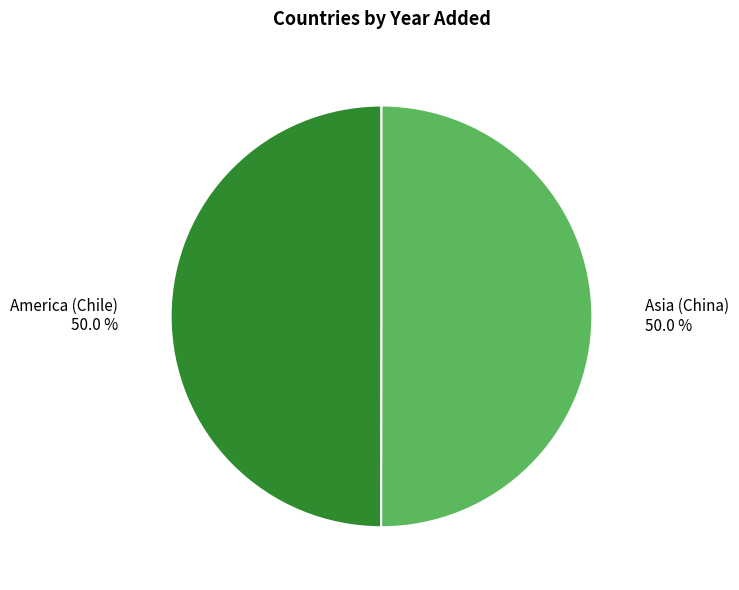

What percentage do Asia (China) and America (Chile) together represent?

100.0%